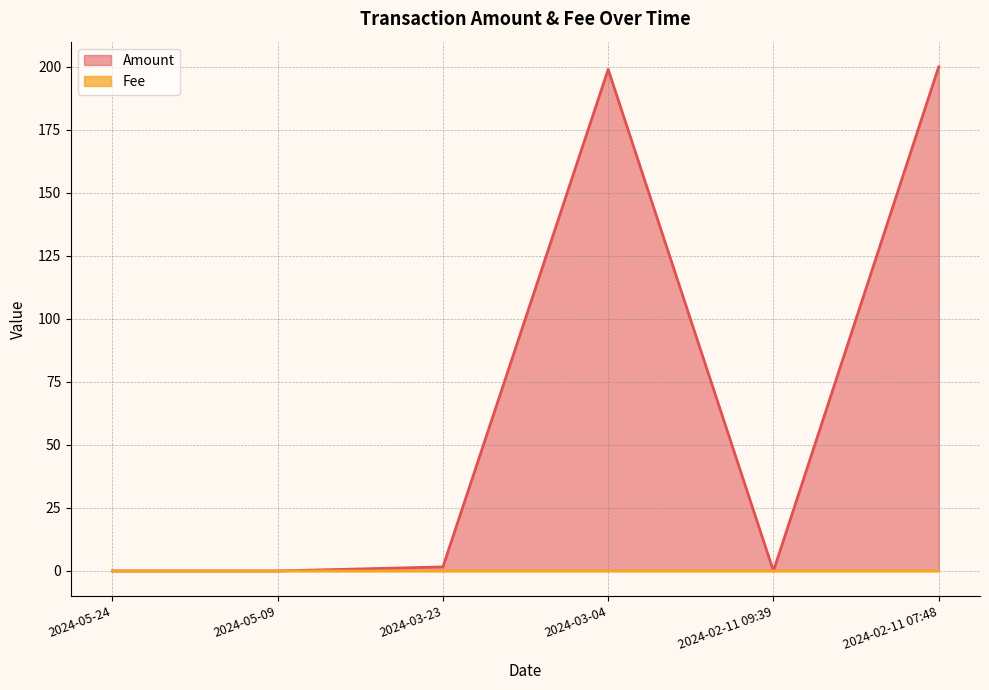

Reading right to left, list all the values displayed in this chart.

Amount: 2024-02-11 07:48=200.0	2024-02-11 09:39=0.0	2024-03-04=199.0	2024-03-23=1.6	2024-05-09=0.0	2024-05-24=0.0
Fee: 2024-02-11 07:48=0.0	2024-02-11 09:39=0.0	2024-03-04=0.0	2024-03-23=0.0	2024-05-09=0.0	2024-05-24=0.0